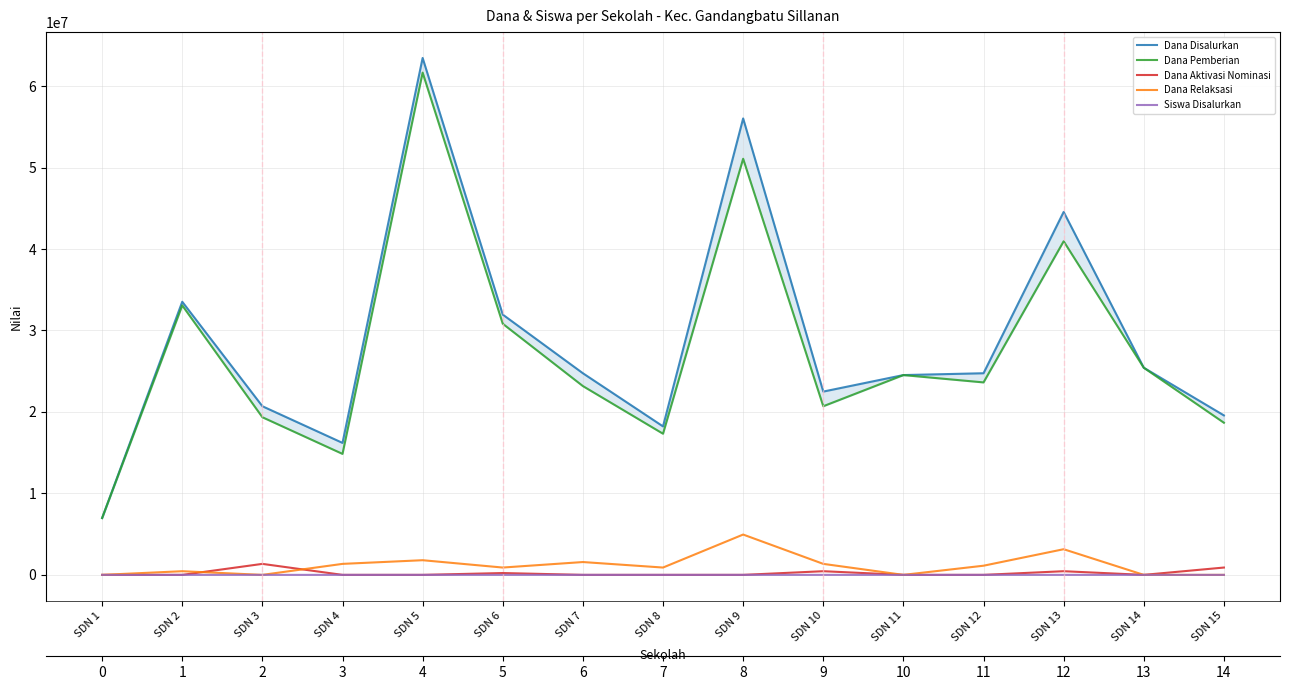

Which has a higher value, SDN 10 or SDN 7?

SDN 7